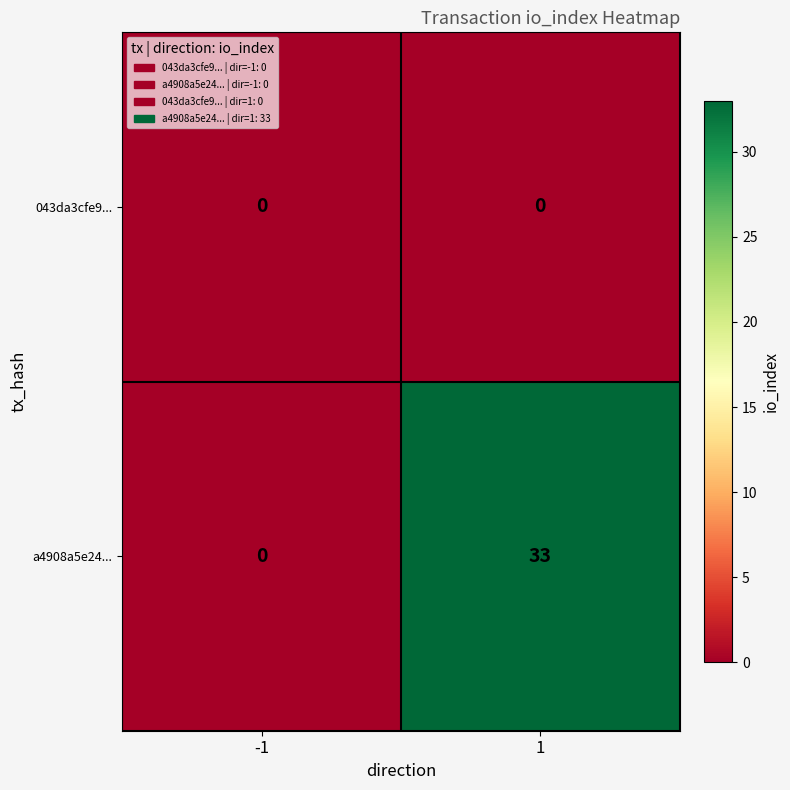

Which series has the widest spread of values?

a4908a5e24...